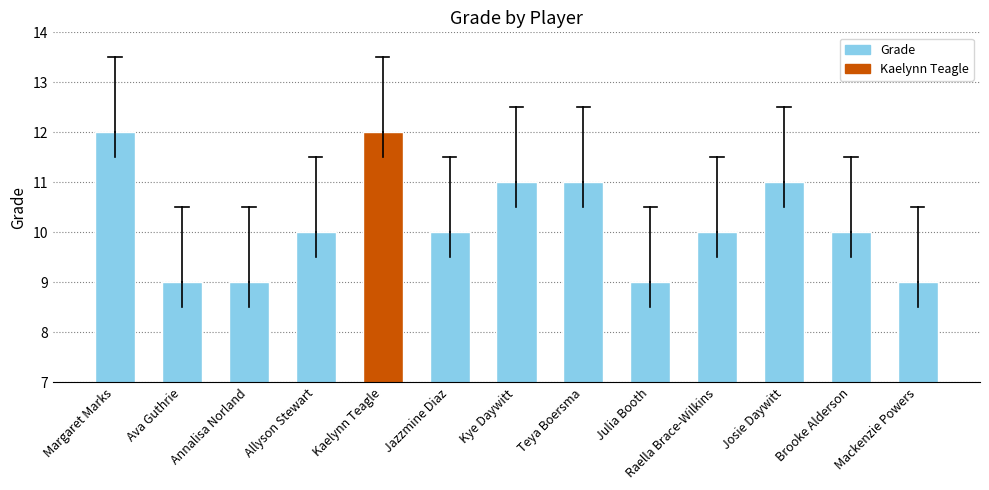

What is the difference between the values at Mackenzie Powers and Kye Daywitt?

2